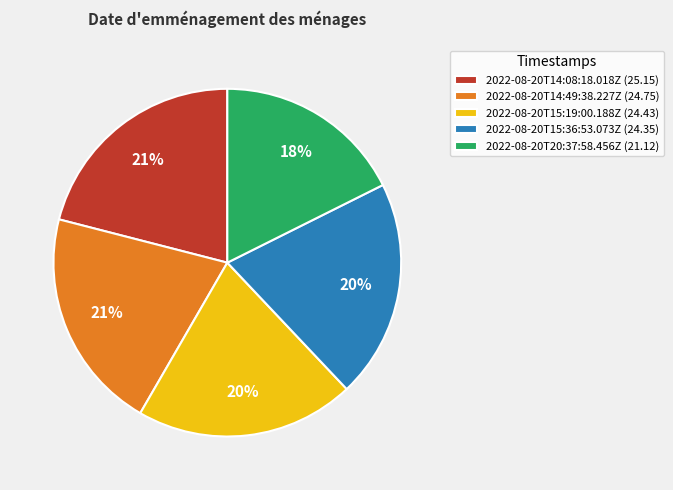

What percentage is the 2022-08-20T15:19:00.188Z slice, to the nearest percent?

20%